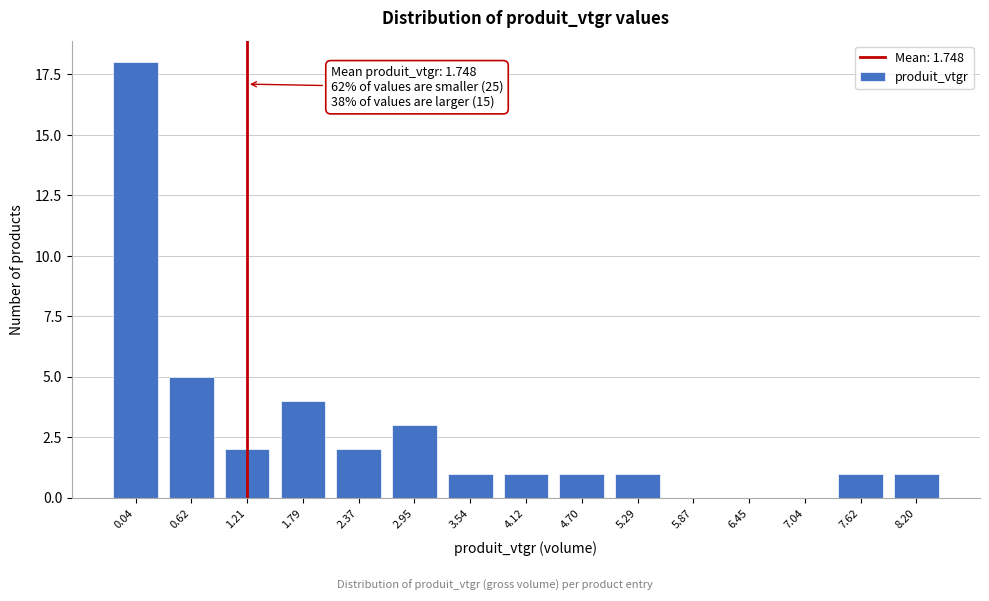

Reading left to right, what are all the values shown in this chart?

0.04=18	0.62=5	1.21=2	1.79=4	2.37=2	2.95=3	3.54=1	4.12=1	4.70=1	5.29=1	5.87=0	6.45=0	7.04=0	7.62=1	8.20=1